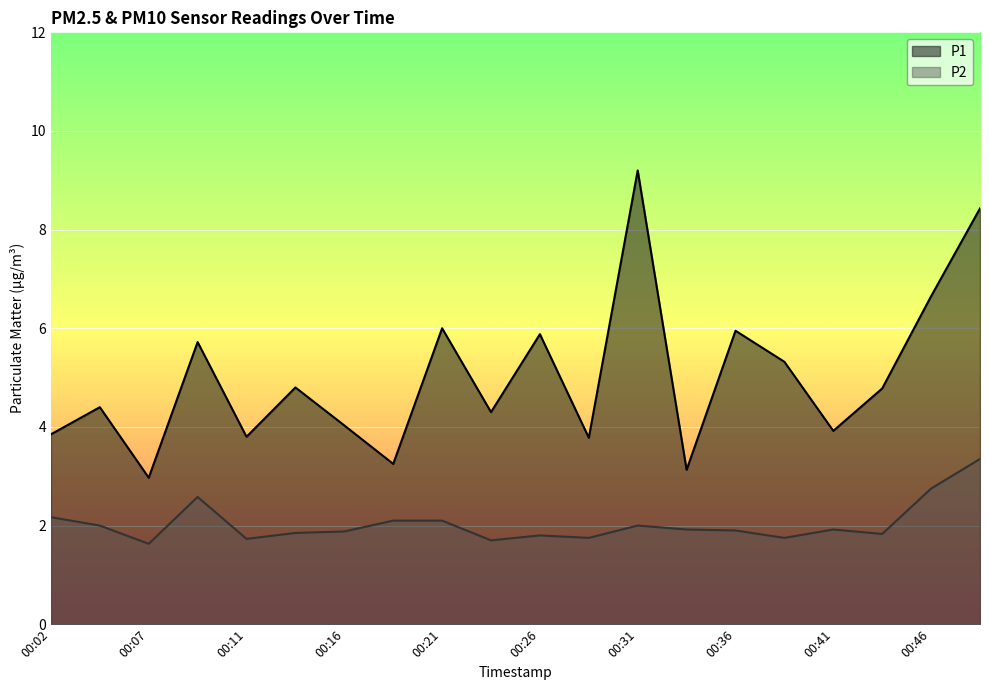

Reading left to right, what are all the values shown in this chart?

P1: 00:02=3.9	00:04=4.4	00:07=3.0	00:09=5.7	00:11=3.8	00:14=4.8	00:16=4.0	00:19=3.2	00:21=6.0	00:24=4.3	00:26=5.9	00:29=3.8	00:31=9.2	00:34=3.1	00:36=6.0	00:38=5.3	00:41=3.9	00:43=4.8	00:46=6.7	00:48=8.4
P2: 00:02=2.2	00:04=2.0	00:07=1.6	00:09=2.6	00:11=1.7	00:14=1.9	00:16=1.9	00:19=2.1	00:21=2.1	00:24=1.7	00:26=1.8	00:29=1.8	00:31=2.0	00:34=1.9	00:36=1.9	00:38=1.8	00:41=1.9	00:43=1.8	00:46=2.8	00:48=3.4